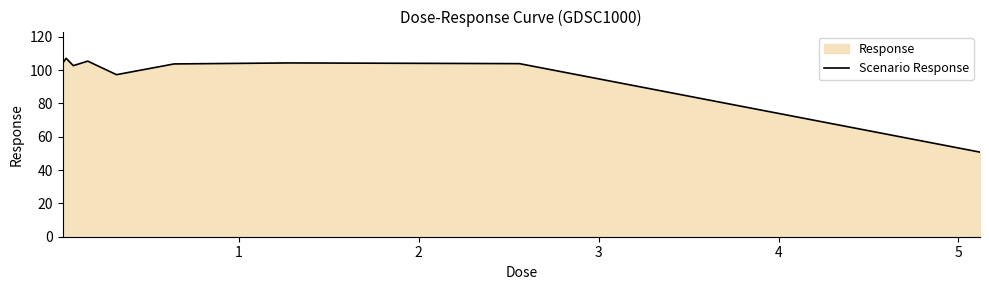

True or false: the data has more than 2 interior local peaks.

True